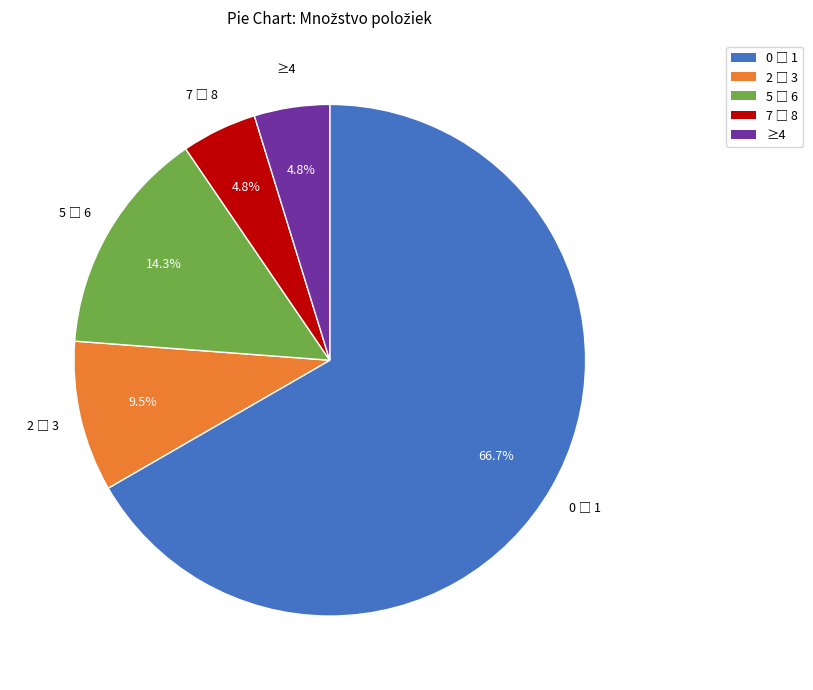

To the nearest percent, what is the difference between the largest and smallest slice percentages?

62%